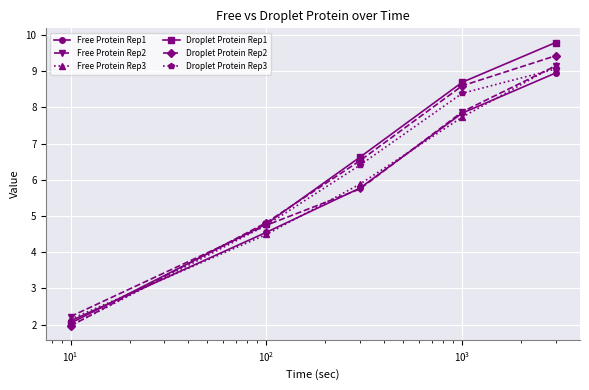

Is this an area chart (filled region under the line)?

No